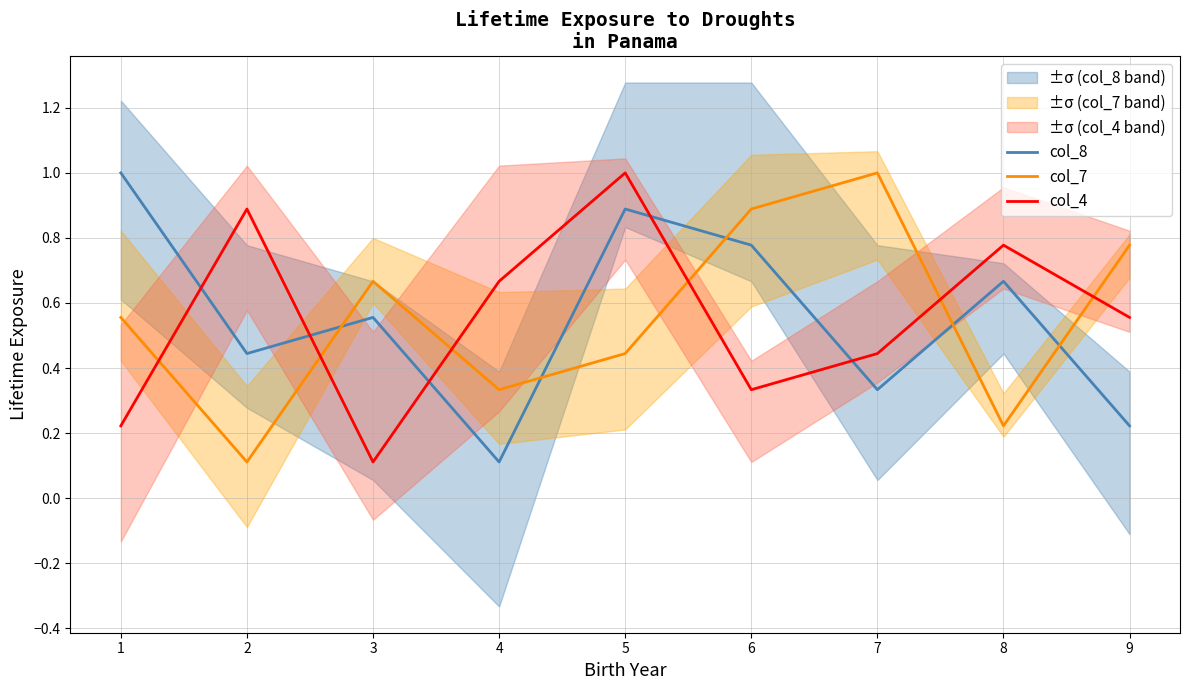

How many col_4 values are between 0 and 1?

9